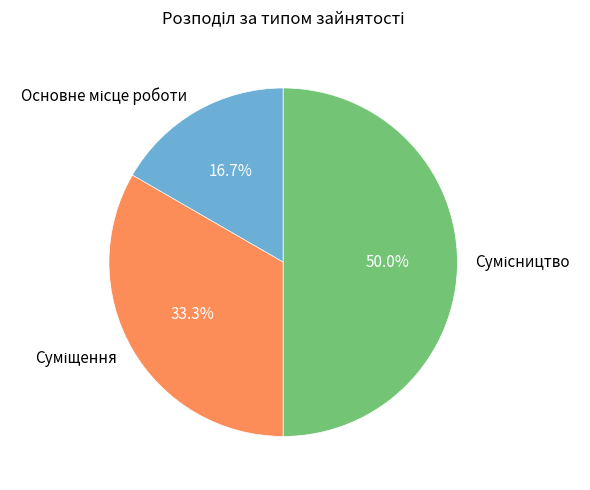

Count the number of slices in the pie.

3